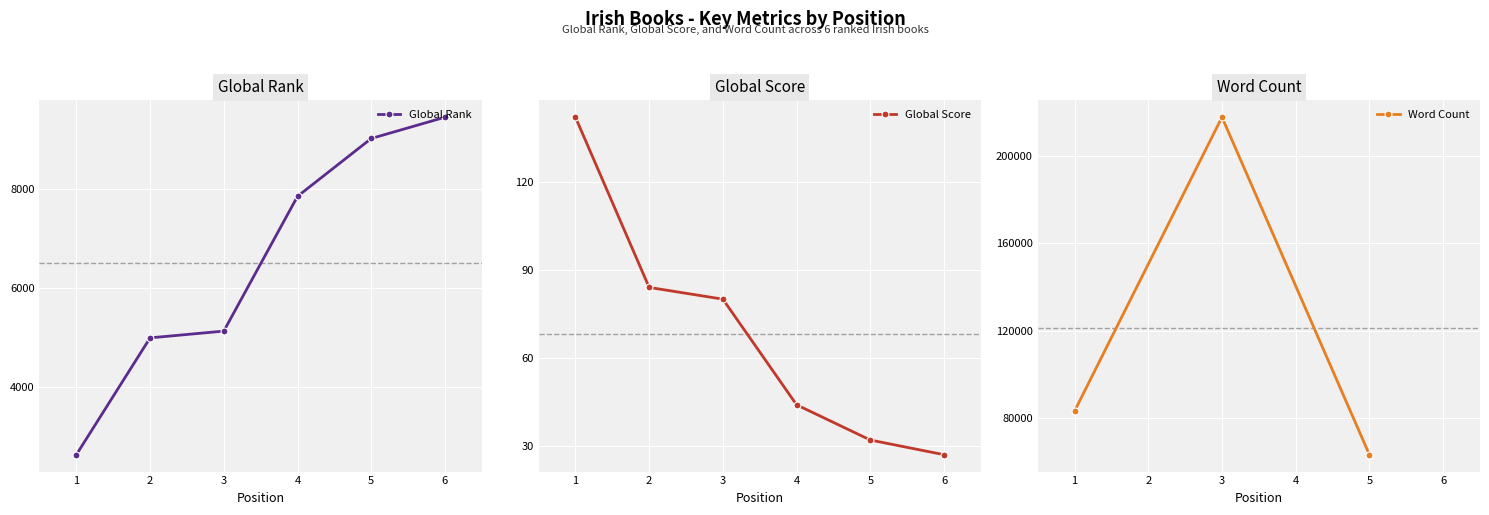

At how many categories does at least one series exceed 7699?

3